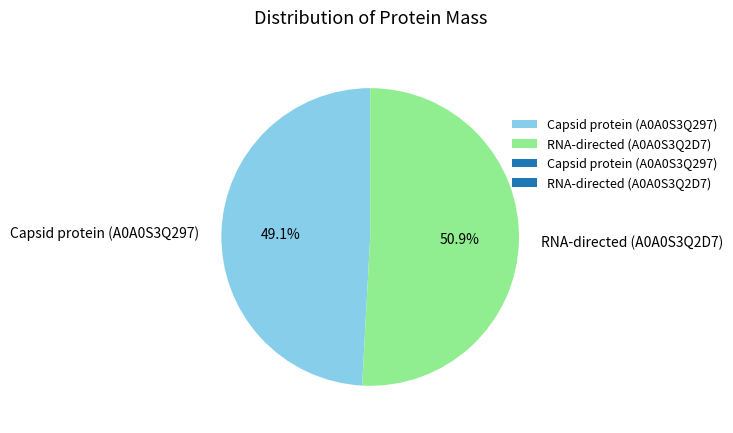

Count the number of slices in the pie.

2